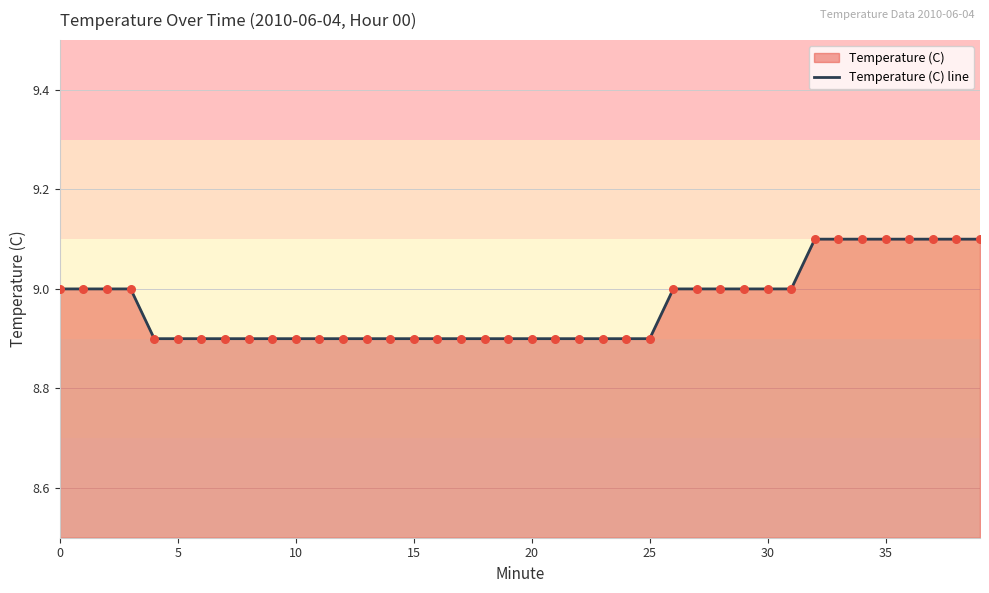

Between 20 and 31, which is larger?

31